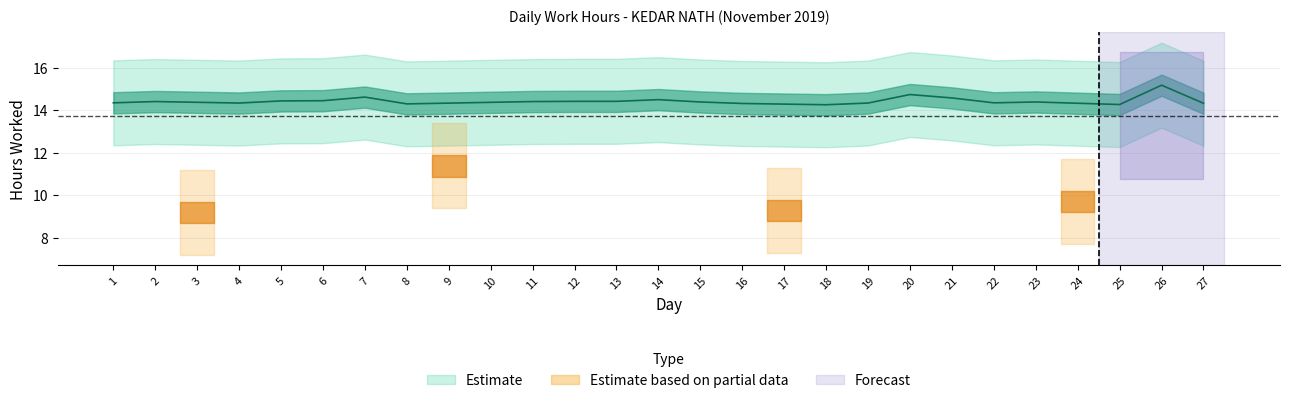

What is the change in value from 8 to 21?

+0.3